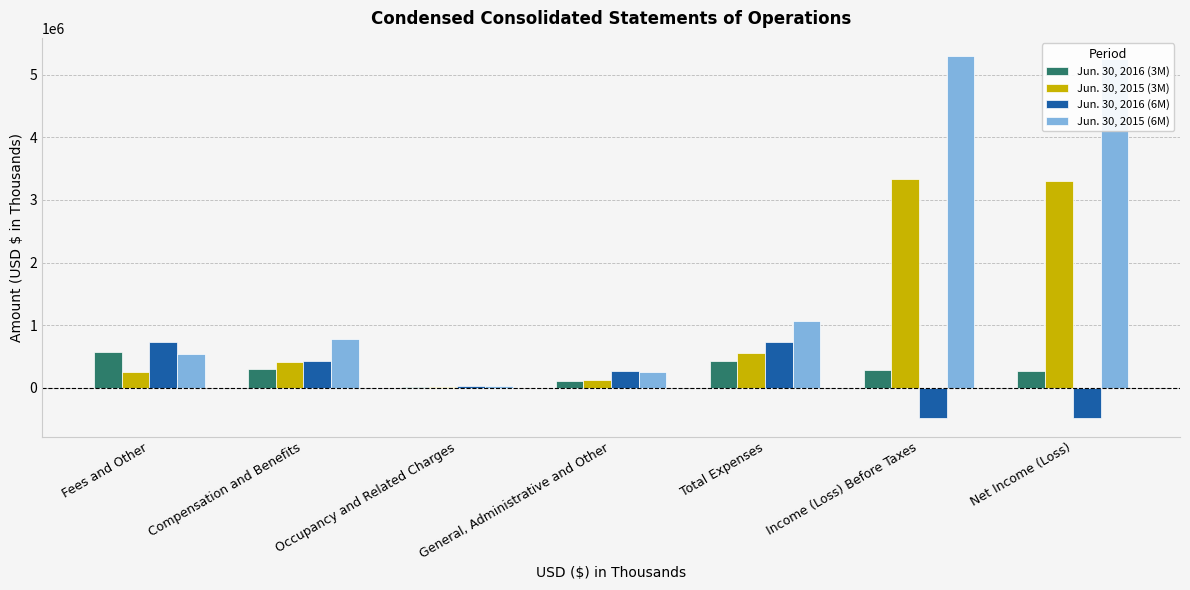

Between General, Administrative and Other and Total Expenses, which series saw the biggest shift?

Jun. 30, 2015 (6M)